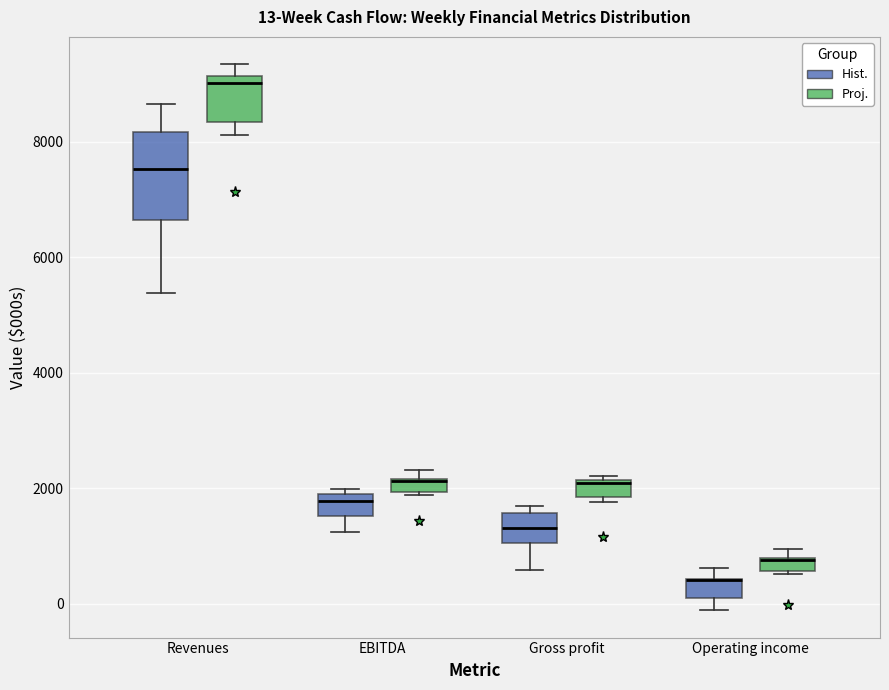

Comparing the boxes themselves (not the whiskers), which one is the tallest?

Revenues (Hist.)